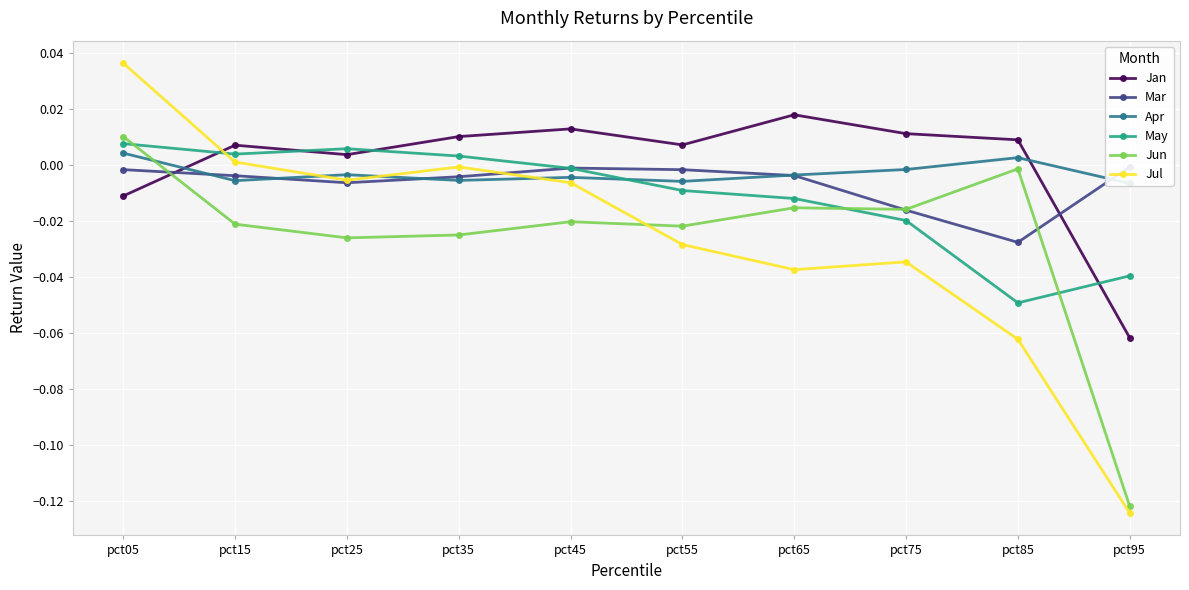

Which has a higher value, pct15 or pct25?

pct15